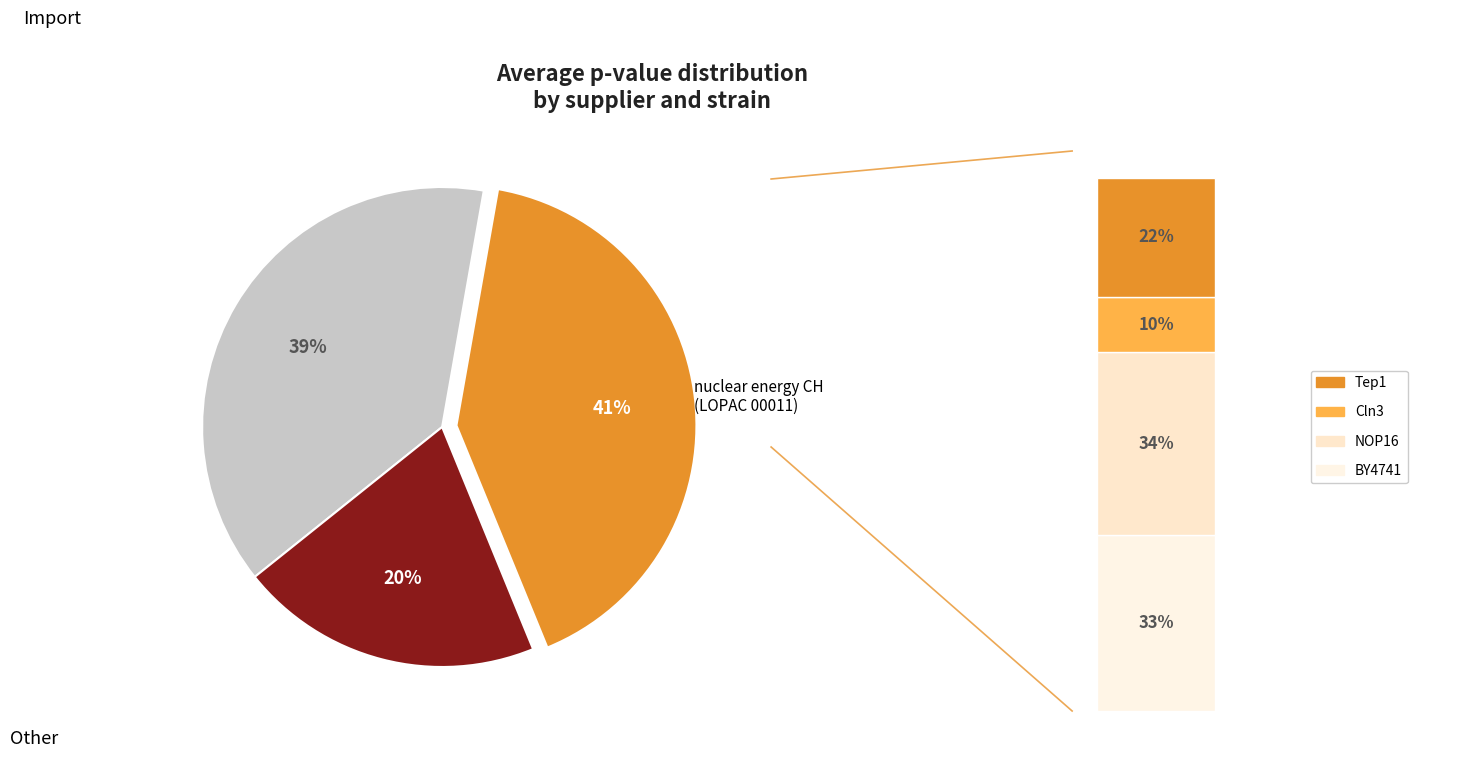

Combined, do LOPAC 00011 NOP16 and LOPAC 00011 Pac10 account for over 50%?

No